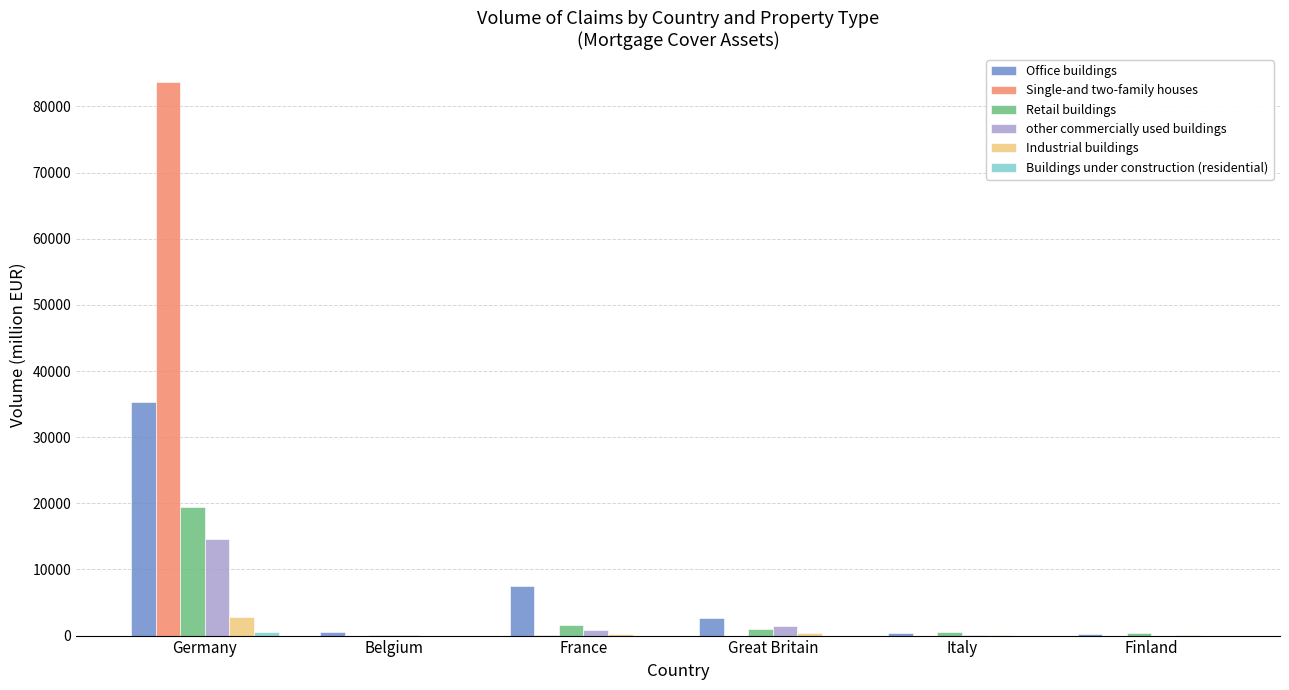

What is the difference between the Industrial buildings values at France and Great Britain?

199.9